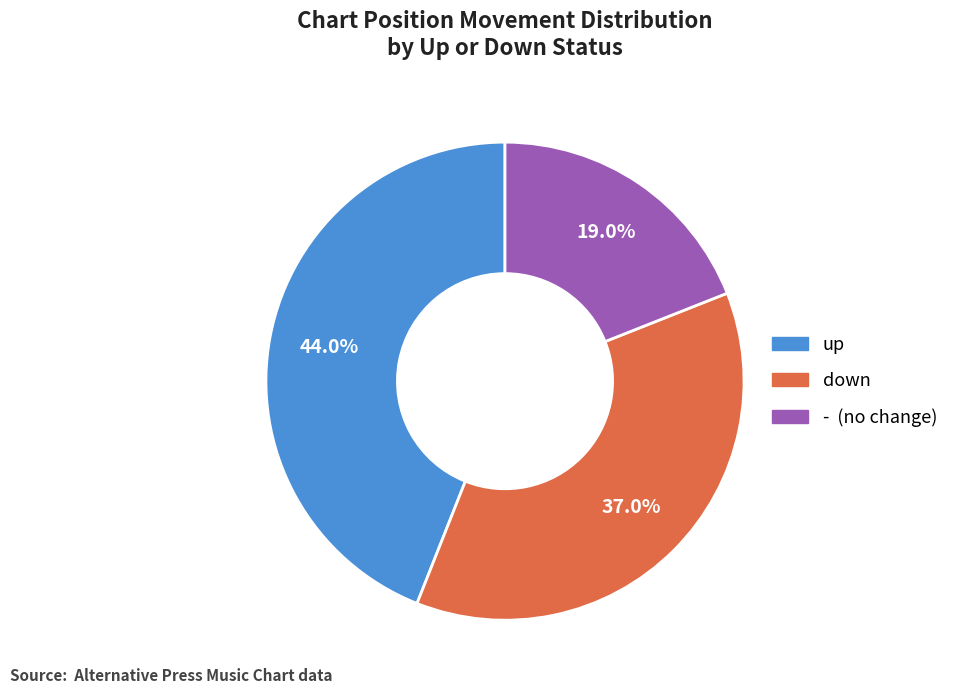

True or false: up accounts for 84% of the total.

False